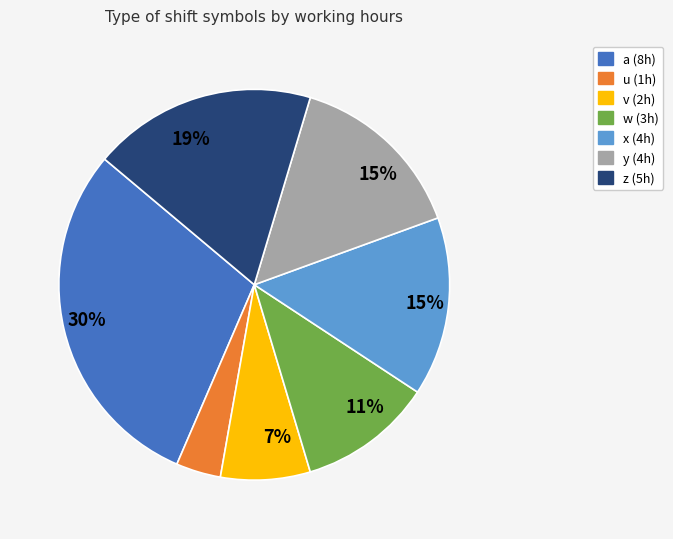

Which has a higher value, y or a?

a